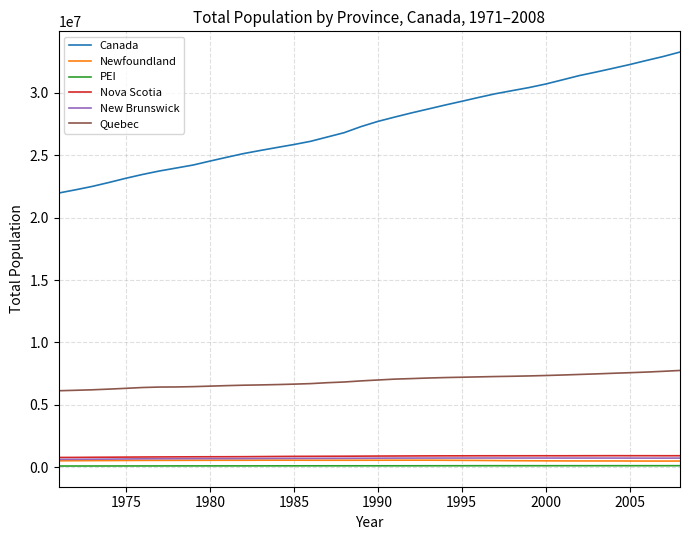

What is the minimum value shown in the chart?

112591